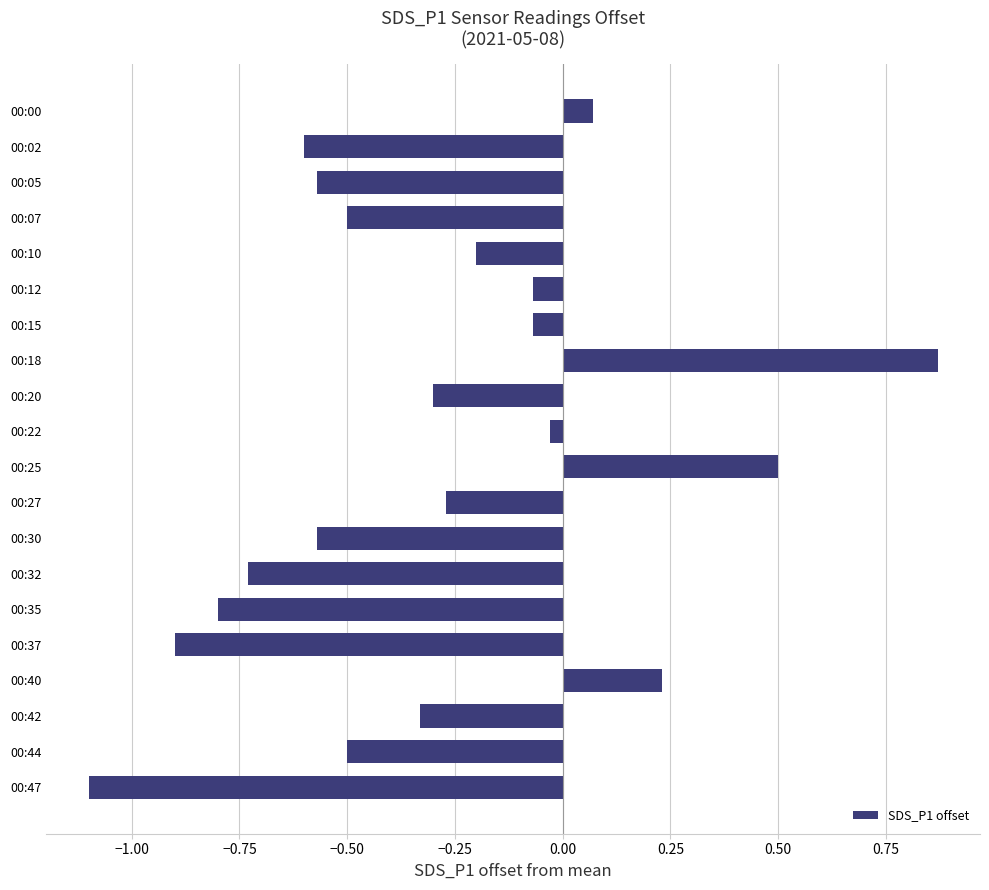

What is the sum of all values?

-5.9